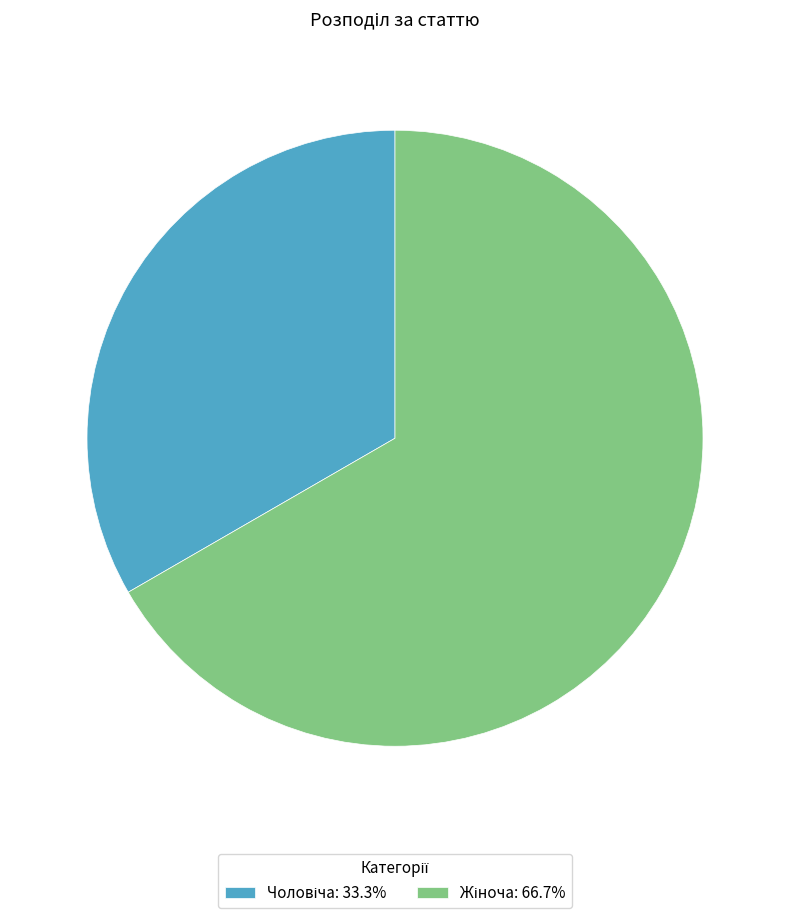

Count the number of slices in the pie.

2